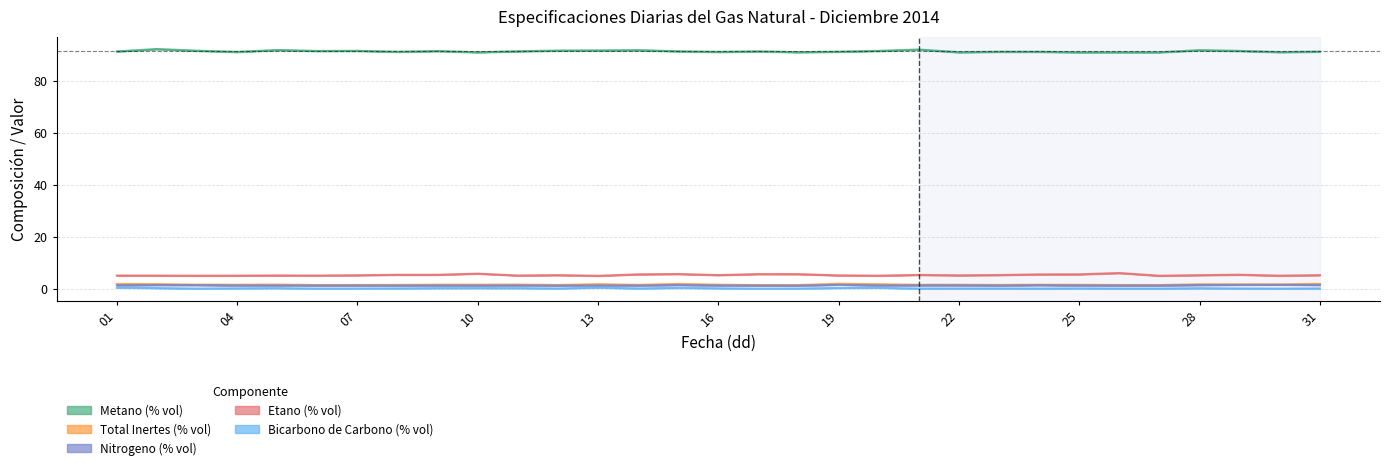

What is the lowest value of the Metano (% vol) series?

90.9